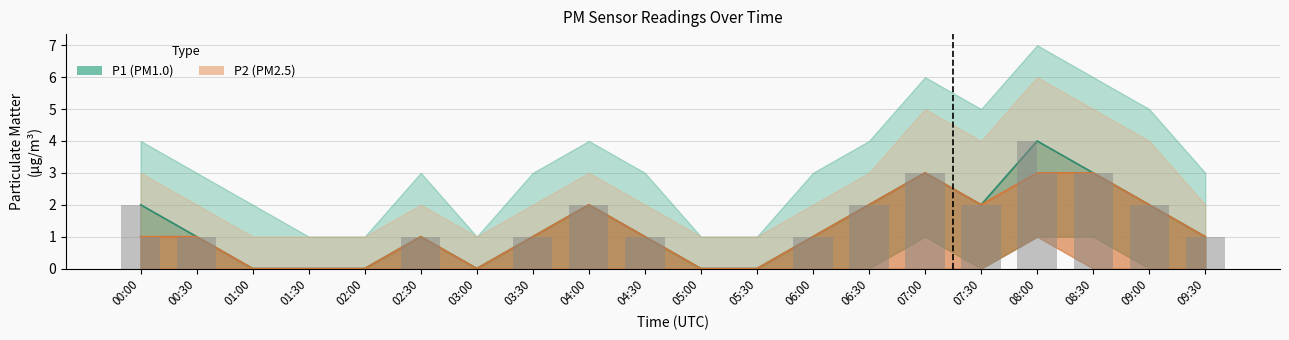

Which has a higher value, 05:30 or 03:00?

05:30